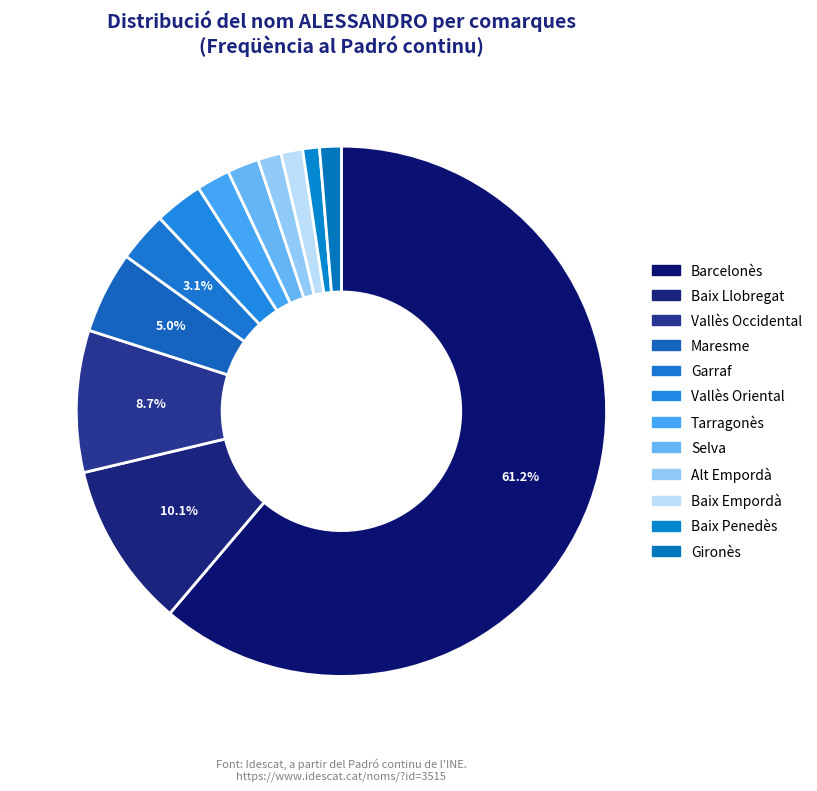

Is Baix Llobregat the majority of the pie?

No